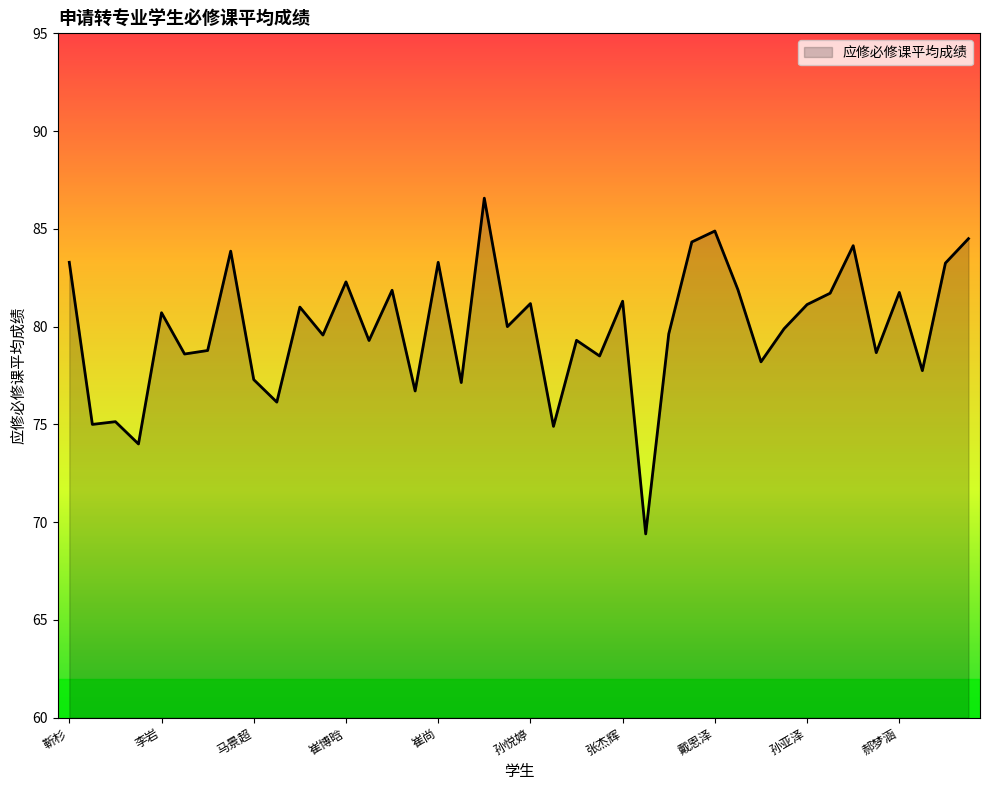

What is the difference between the maximum and minimum values?

17.2